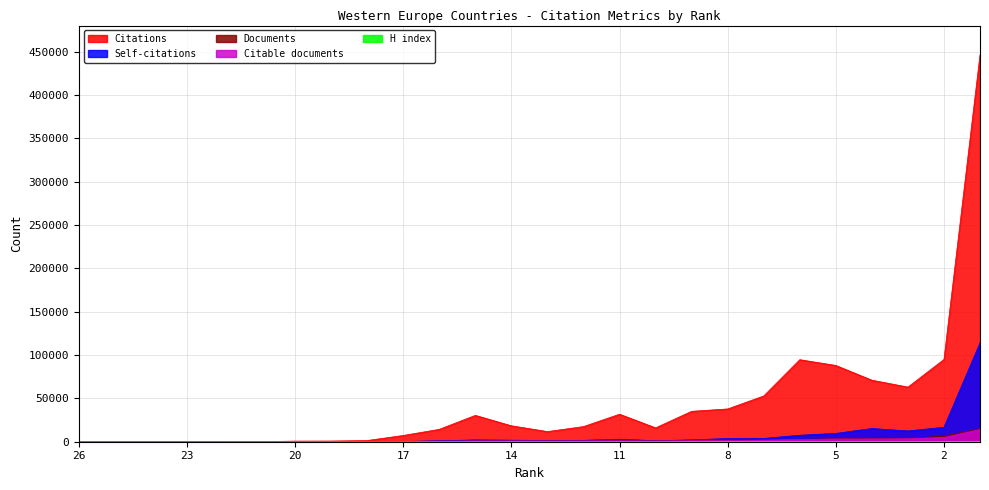

Reading right to left, transcribe all the data shown in this chart.

Citations: 446311	94896	62995	70961	87962	94613	52785	37808	35067	15984	31735	17445	11701	18364	30392	14289	7195	1395	779	697	120	196	1	33	38	2
Self-citations: 114038	16659	12407	15260	9598	7479	3796	3666	2152	1143	2882	1590	1455	1782	2079	1094	263	76	121	28	9	19	0	0	0	0
H index: 241	127	105	117	124	140	104	93	87	59	87	56	53	62	84	59	35	18	15	12	7	6	1	1	1	1
Documents: 15056	6552	3608	3327	3306	2754	2275	1319	1241	1003	983	908	895	890	877	626	217	114	71	24	23	18	1	1	1	1
Citable documents: 14051	4792	3464	3123	3139	2529	1752	1242	1129	778	942	857	794	868	839	603	209	110	65	24	21	10	1	1	1	1